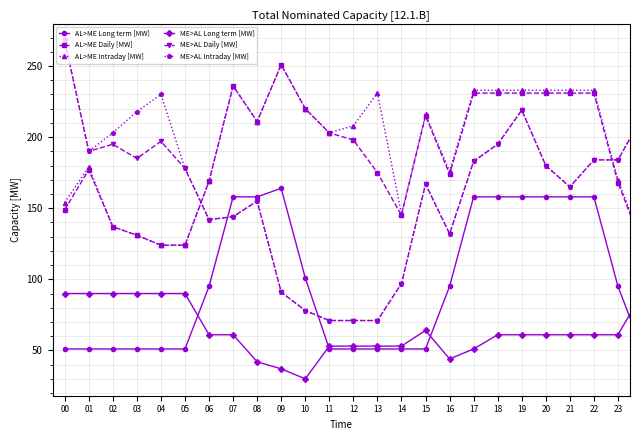

What is the value of the AL>ME Intraday [MW] point at the 17th from the left?

176